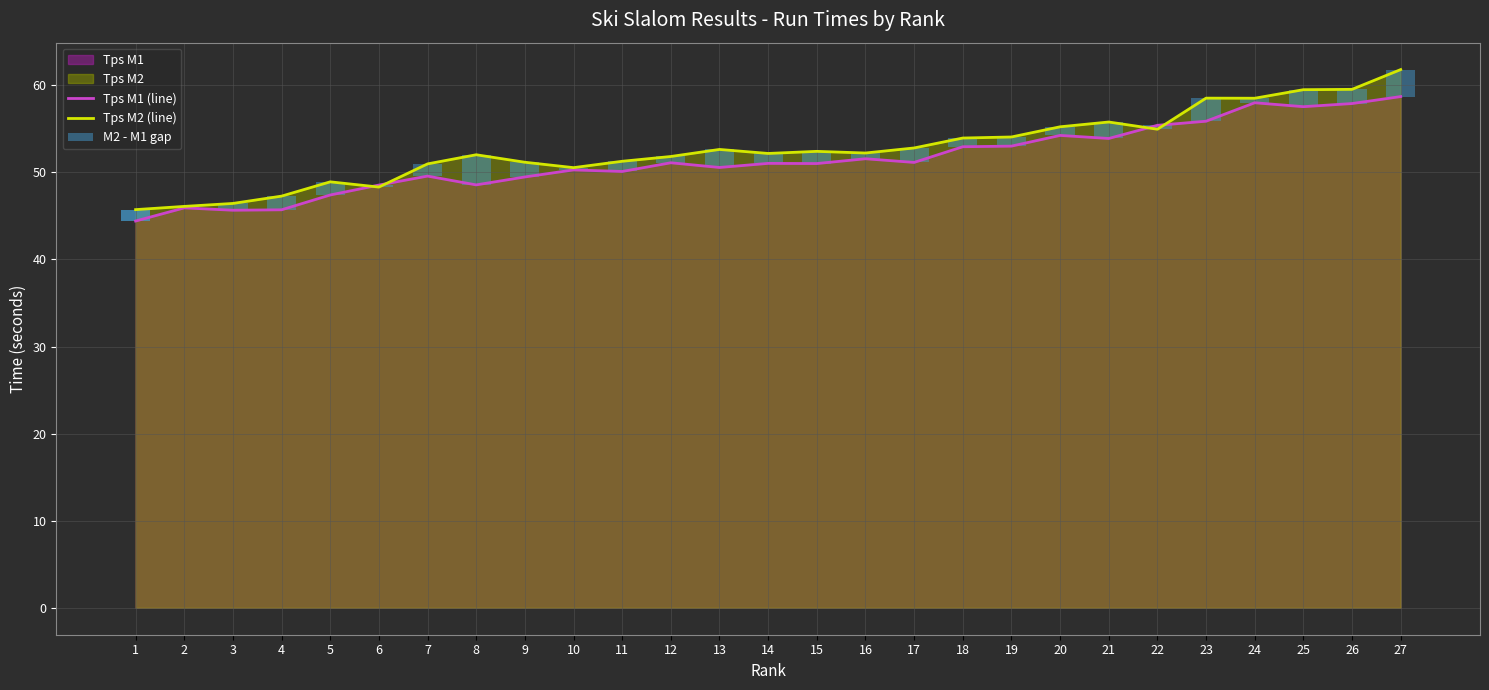

Reading left to right, extract all data points from this chart.

Tps M1 (line): 1=44.4	2=45.9	3=45.6	4=45.7	5=47.4	6=48.5	7=49.6	8=48.6	9=49.5	10=50.3	11=50.1	12=51.1	13=50.6	14=51.0	15=51.0	16=51.6	17=51.1	18=52.9	19=53.0	20=54.2	21=53.9	22=55.4	23=55.9	24=58.0	25=57.5	26=57.9	27=58.7
Tps M2 (line): 1=45.7	2=46.1	3=46.4	4=47.3	5=48.9	6=48.3	7=51.0	8=52.0	9=51.2	10=50.5	11=51.3	12=51.8	13=52.6	14=52.2	15=52.4	16=52.2	17=52.8	18=53.9	19=54.1	20=55.2	21=55.8	22=55.0	23=58.5	24=58.5	25=59.5	26=59.5	27=61.8